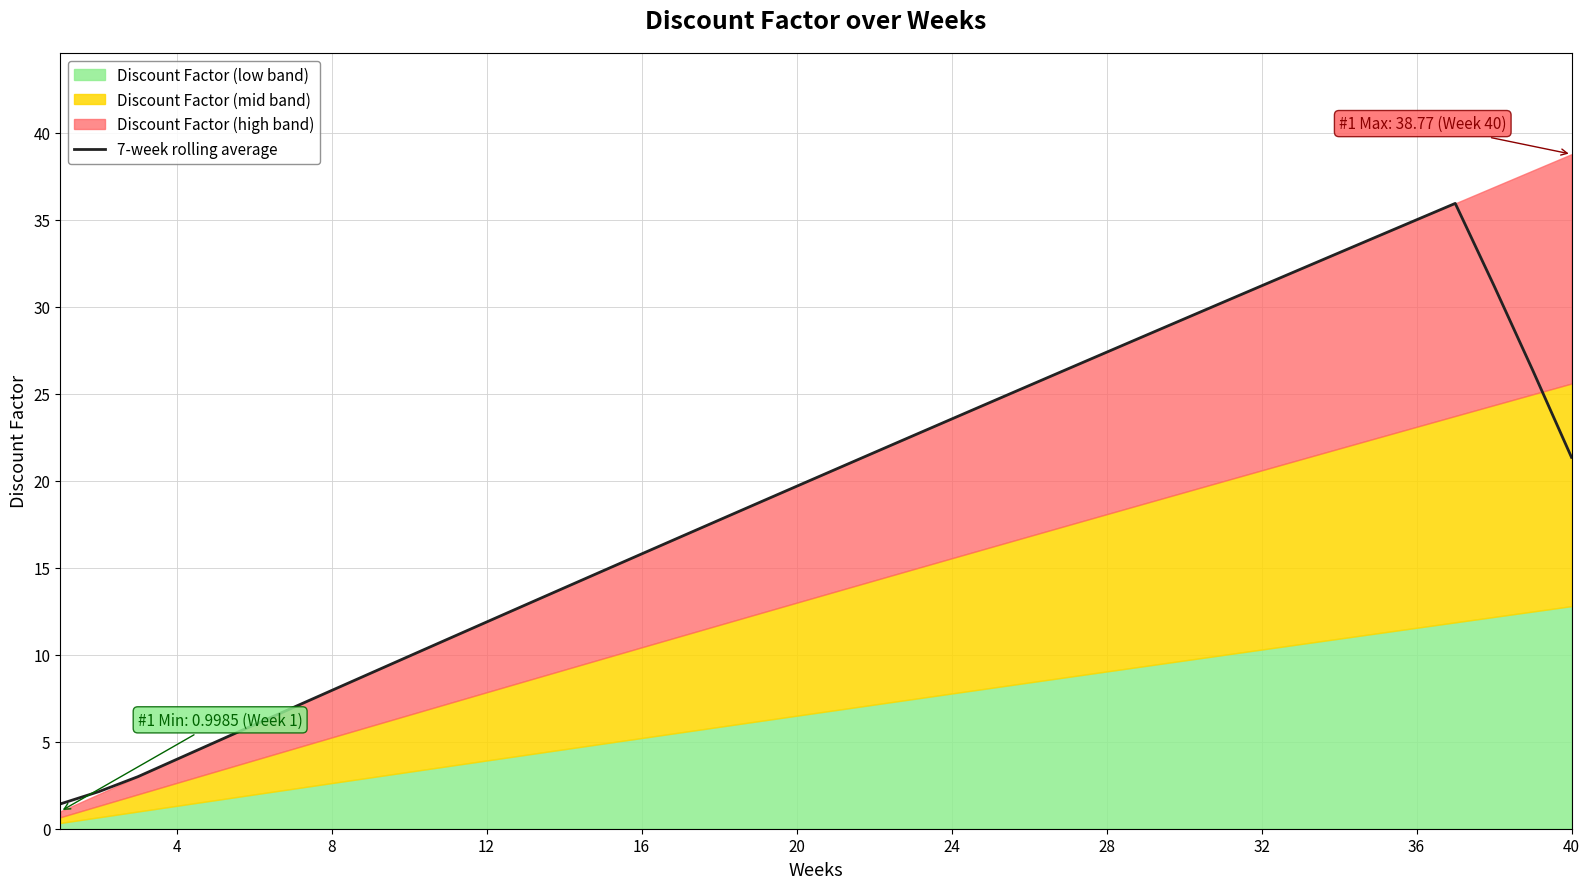

True or false: 7-week rolling average has a value of 4.0 at 4.

True